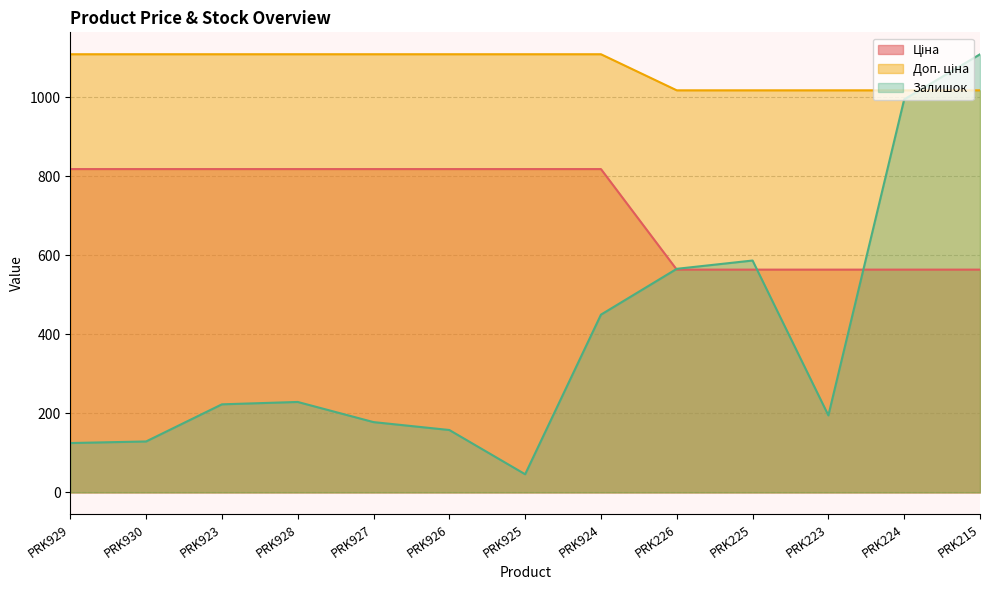

At PRK225, list the series in order from largest to smallest.

Доп. ціна, Залишок, Ціна